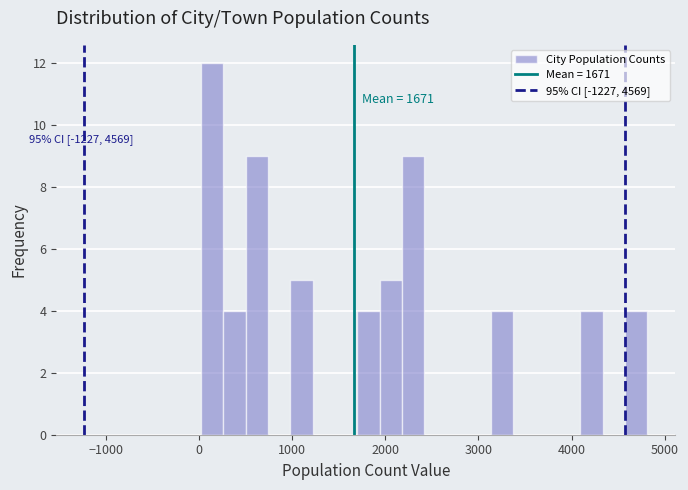

Read against the x-axis, roughly where is the centre of the tallest bar?

100